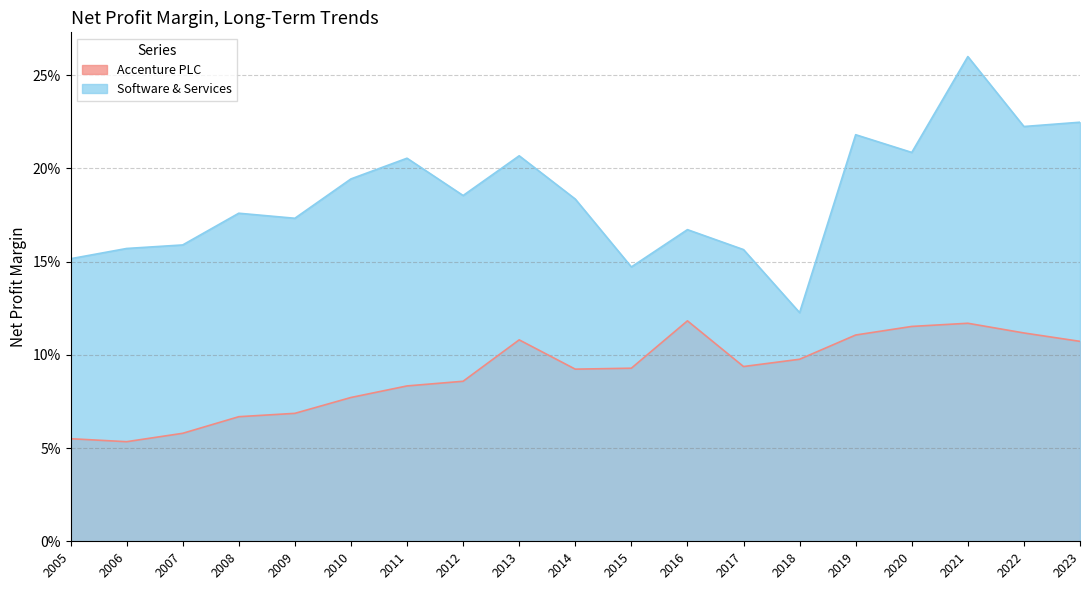

The value of Software & Services at 2017 is 0.1. True or false?

False